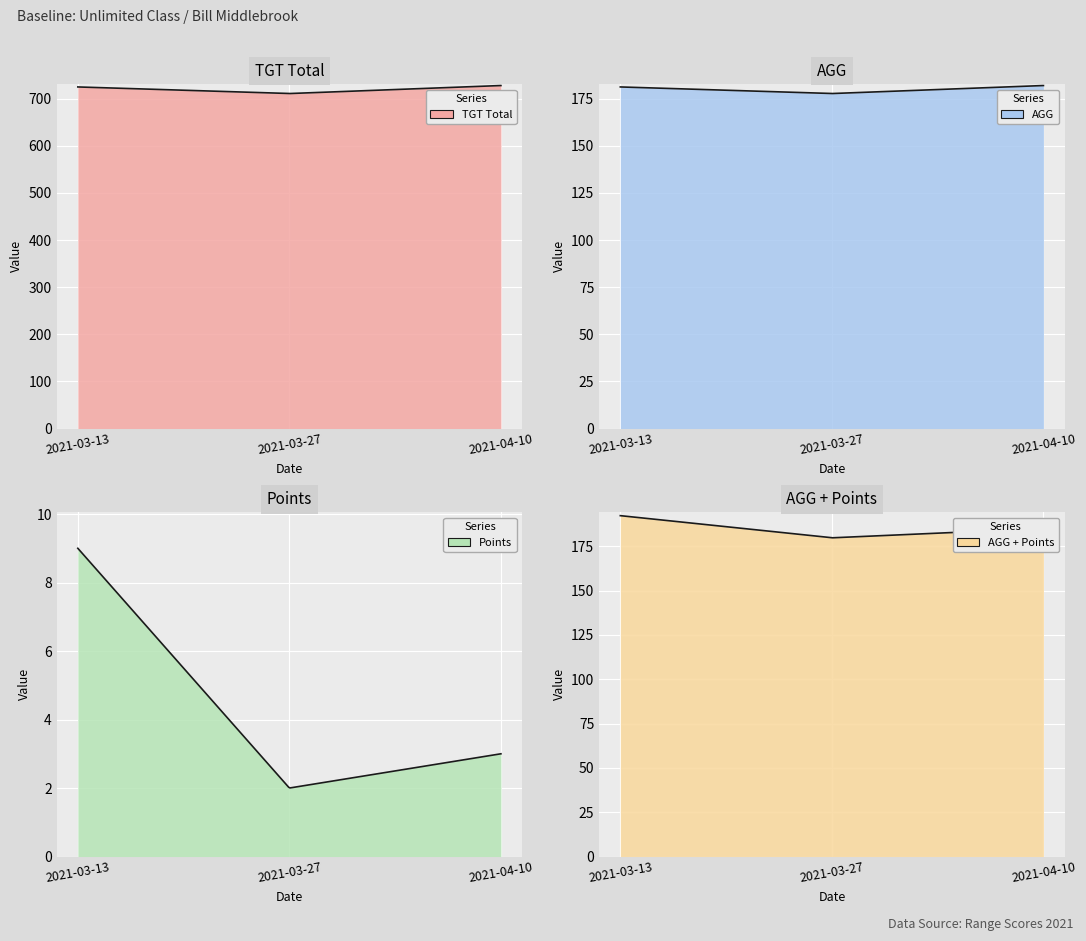

What is the difference between the second highest and minimum values in the TGT Total series?

14.0